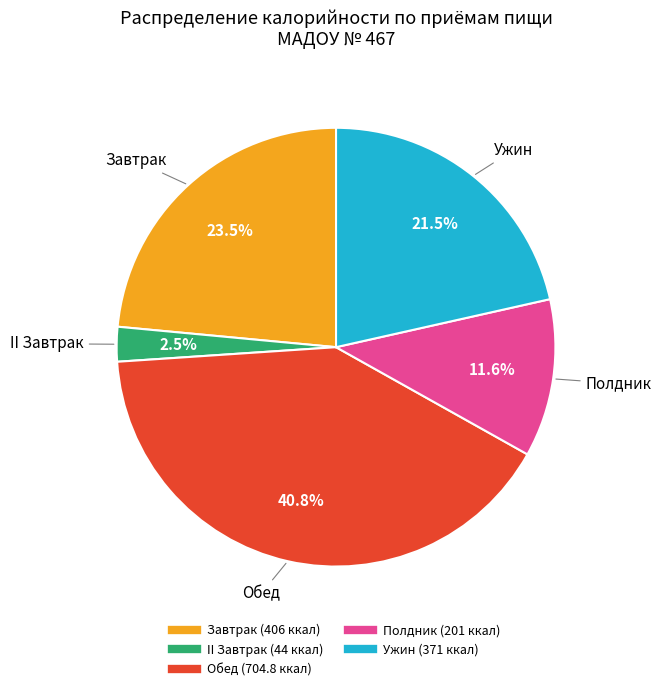

What percentage do Полдник and Обед together represent?

52.5%